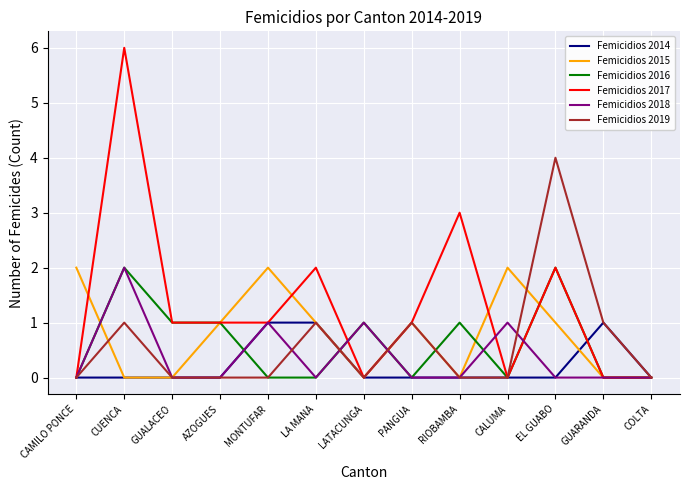

What is the total value across all series at RIOBAMBA?

4